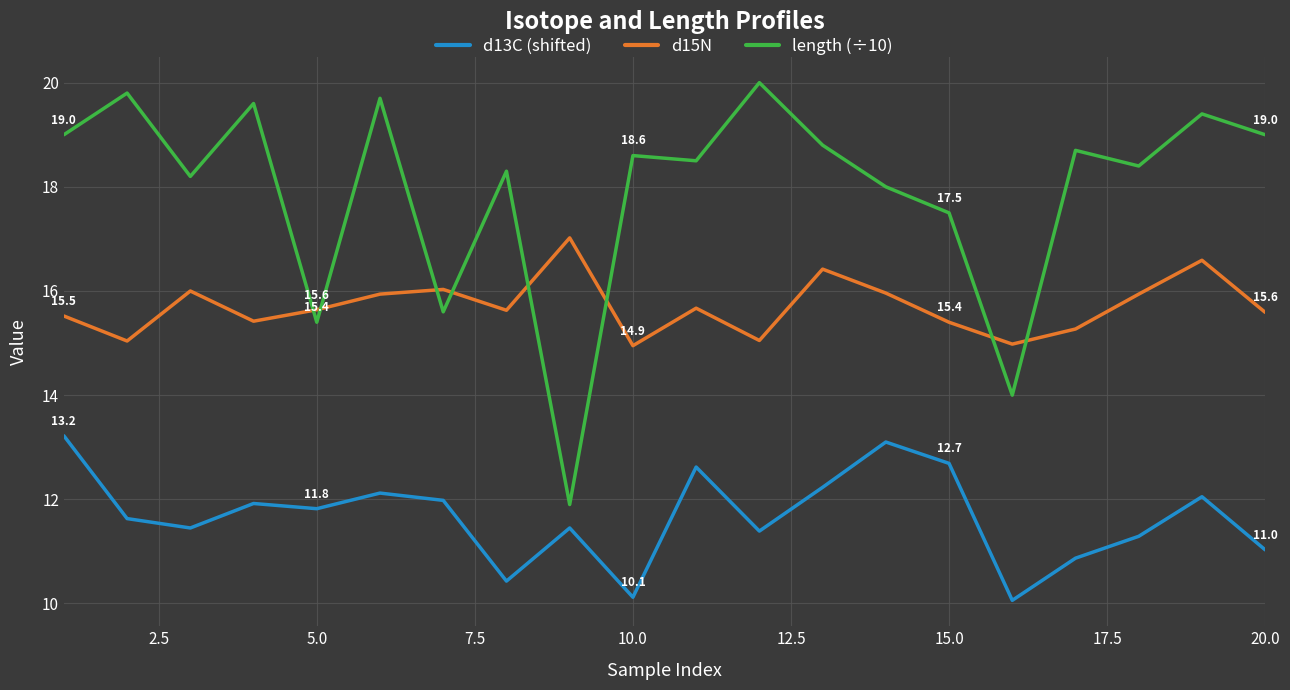

Which series has the widest spread of values?

length (÷10)